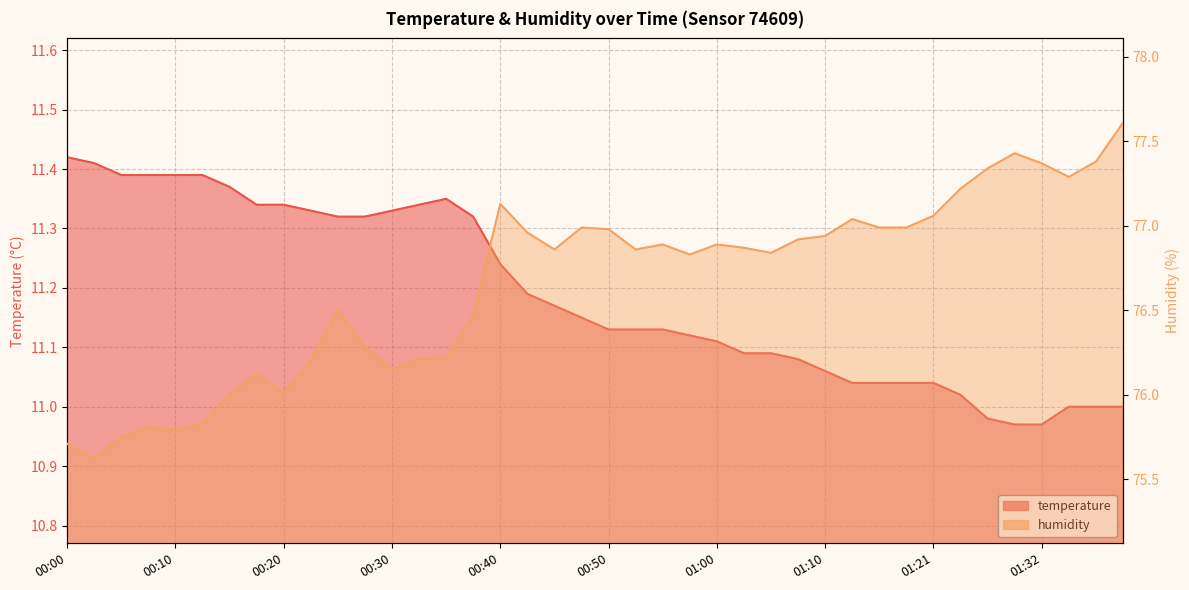

True or false: temperature and humidity cross at least once.

False